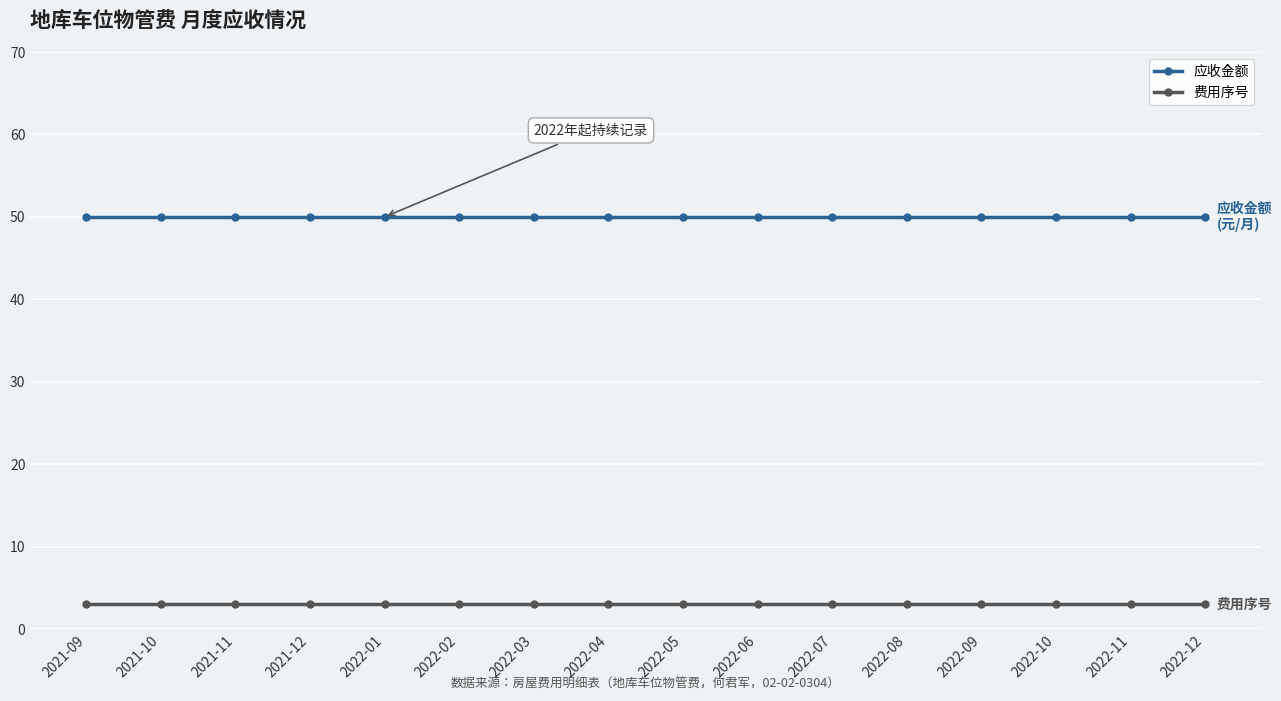

Count the number of data series in this chart.

2